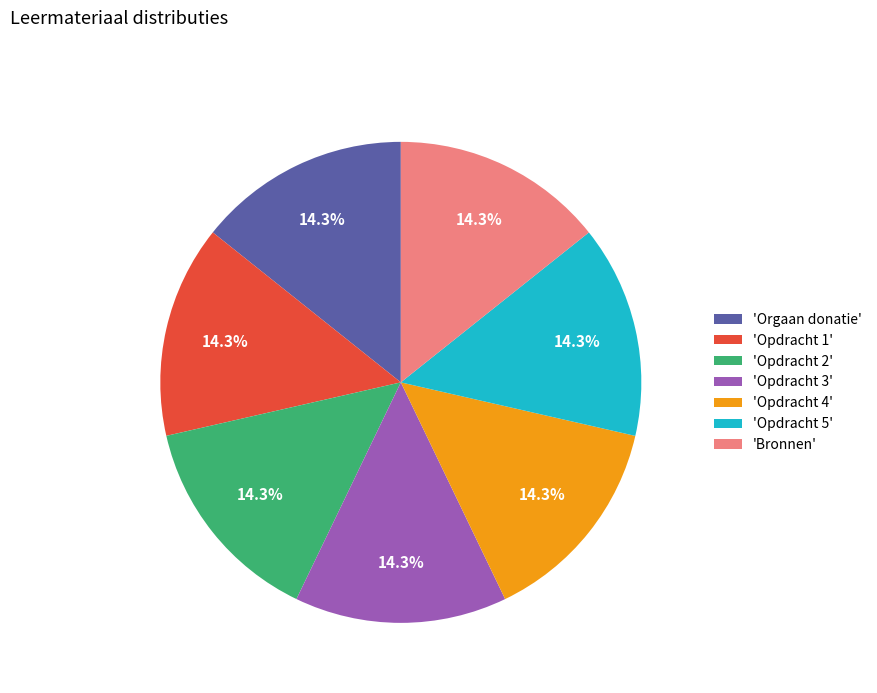

How many segments does this pie chart have?

7